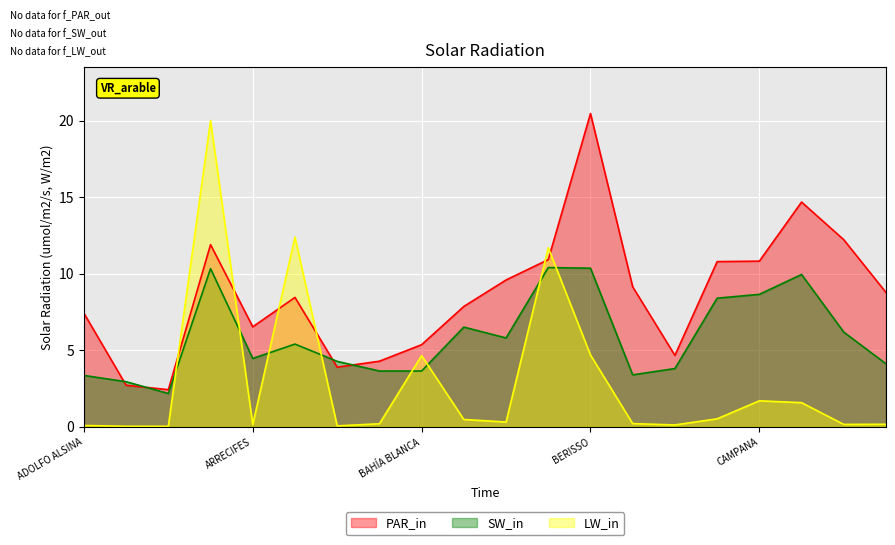

Which series has the largest total across all categories?

PAR_in